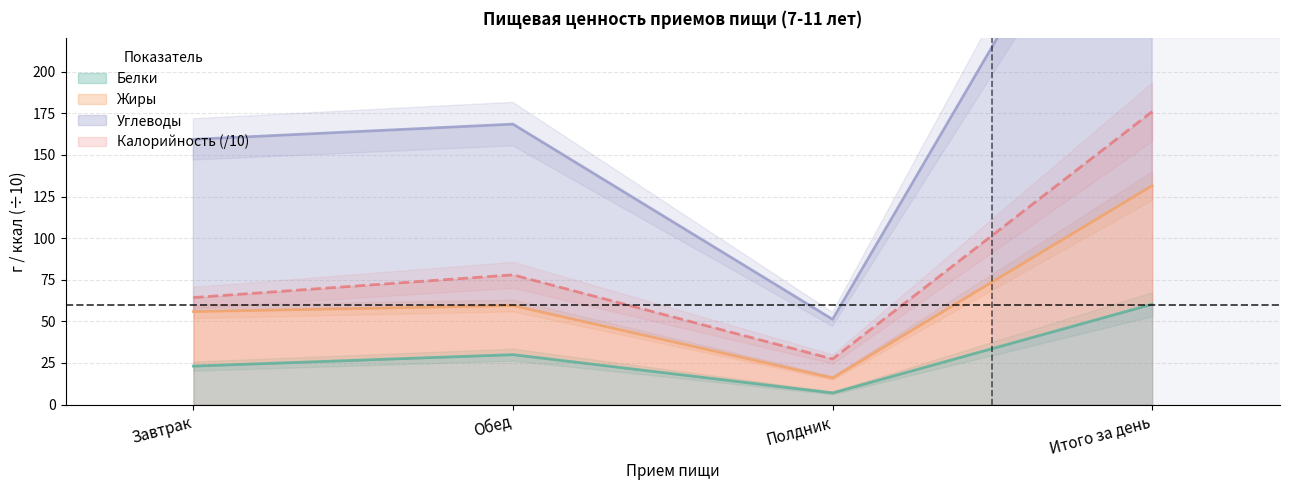

Which series changed the most between Полдник and Итого за день?

Жиры